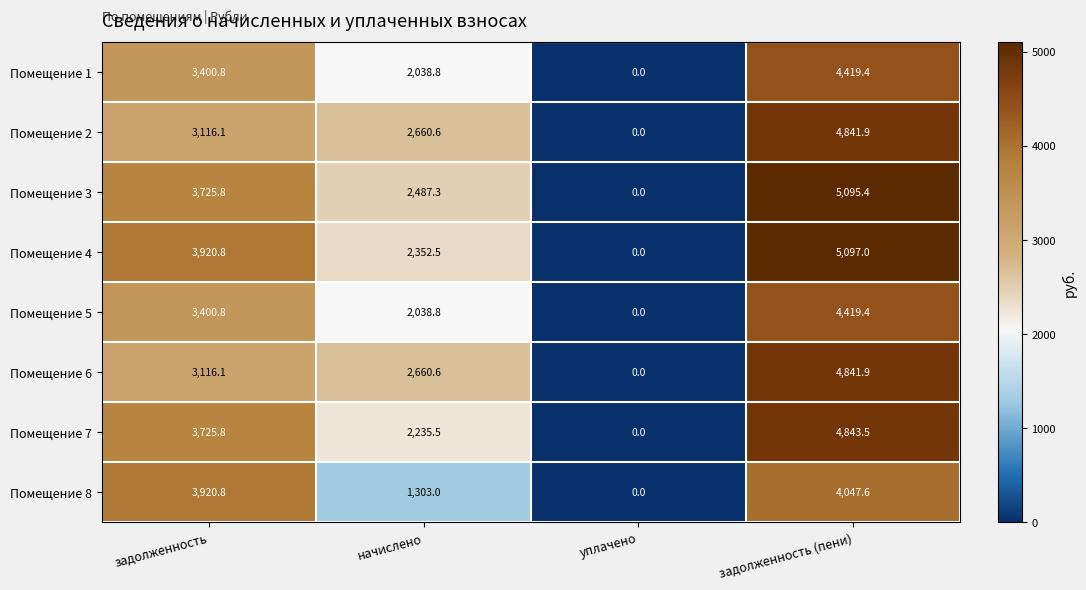

Which series has the widest spread of values?

Помещение 4